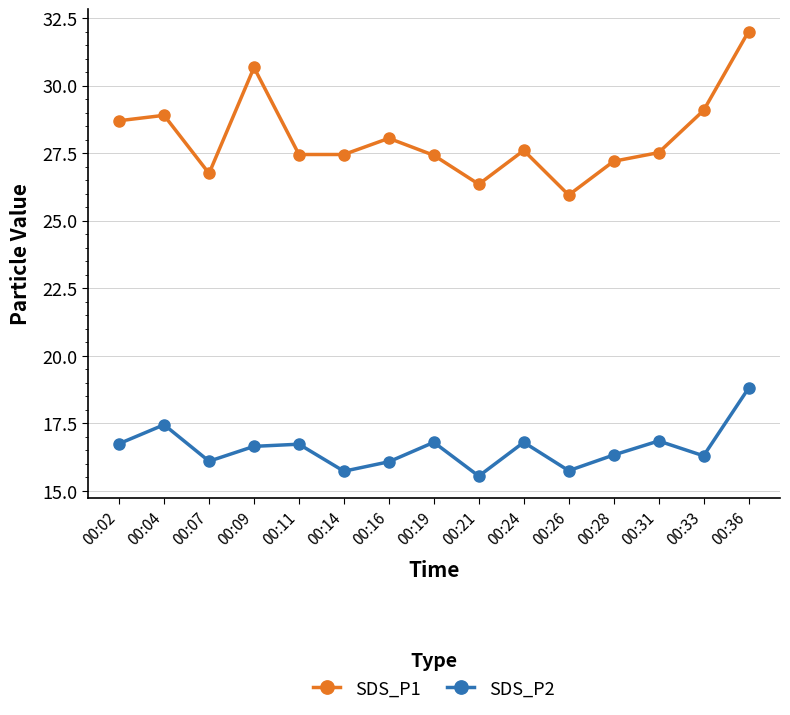

What is the smallest value displayed?

15.6